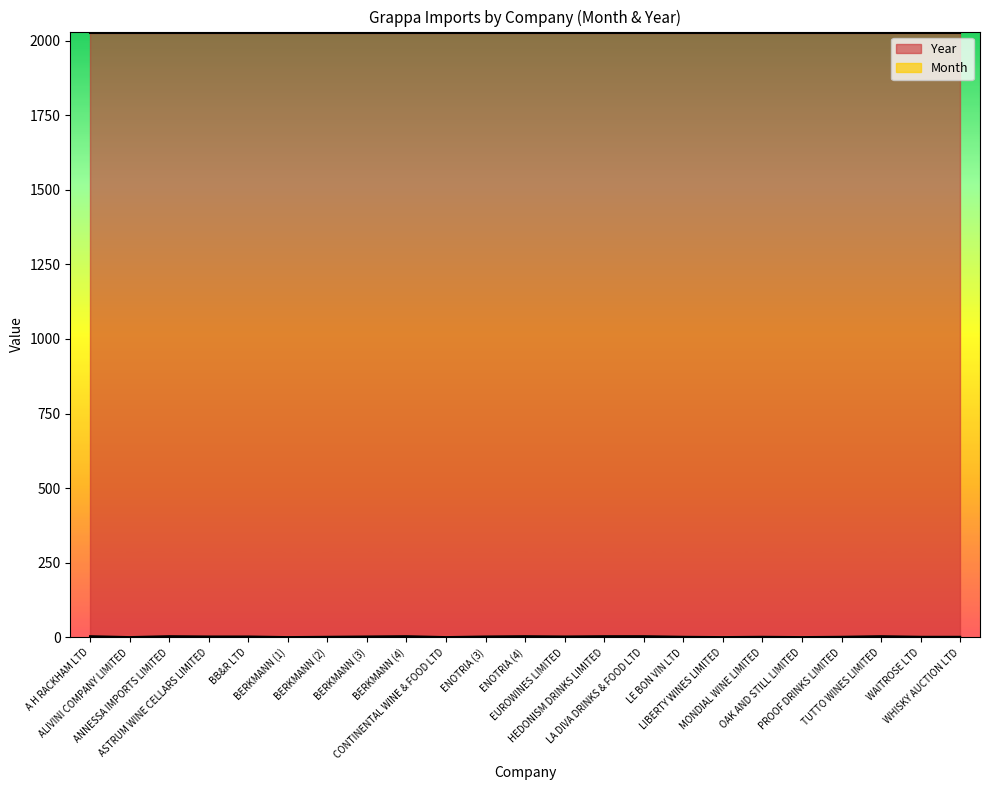

What is the label of the 1st point from the right?

WHISKY AUCTION LTD